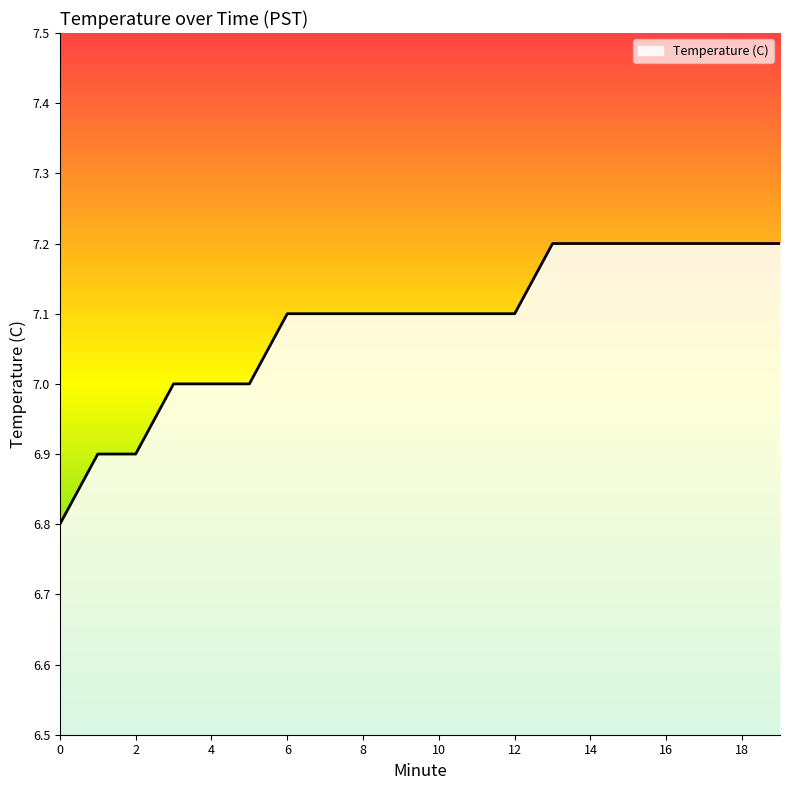

What is the greatest value displayed?

7.2